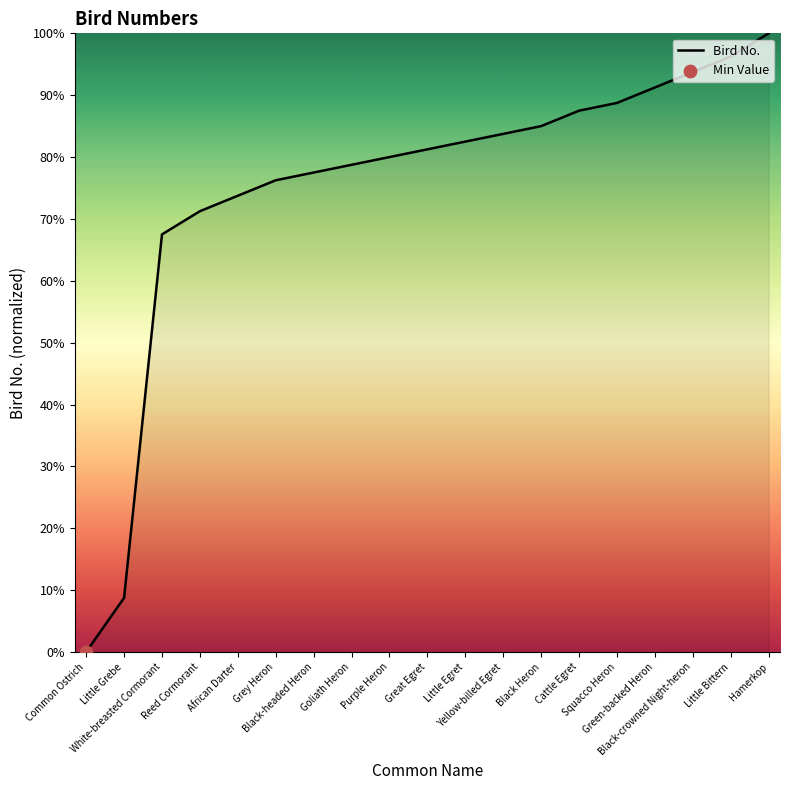

What is the maximum value shown in the chart?

100.0